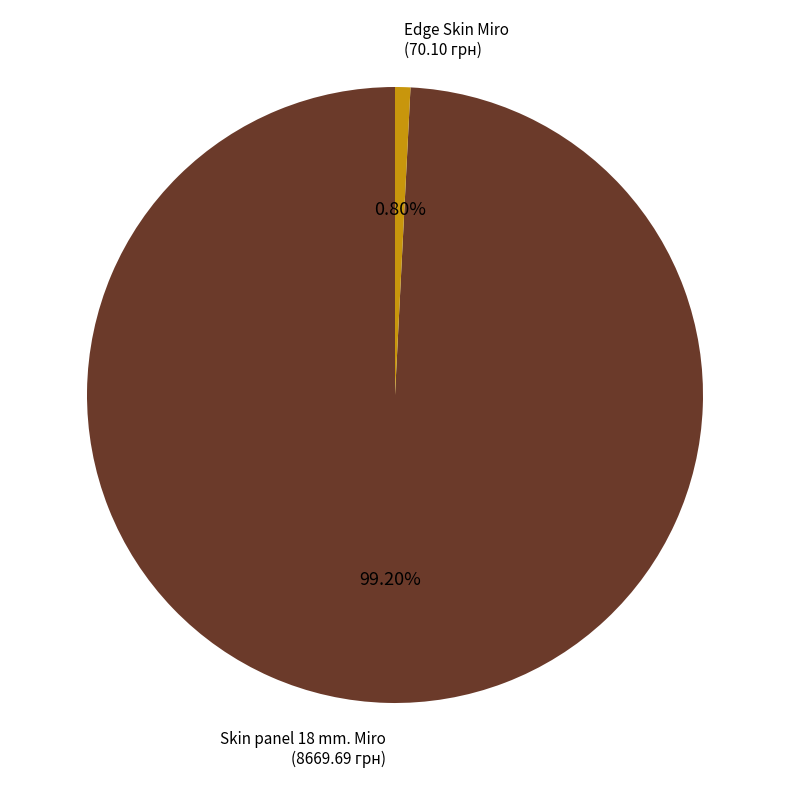

Rank the categories by value from lowest to highest.

Edge Skin Miro, Skin panel 18 mm. Miro